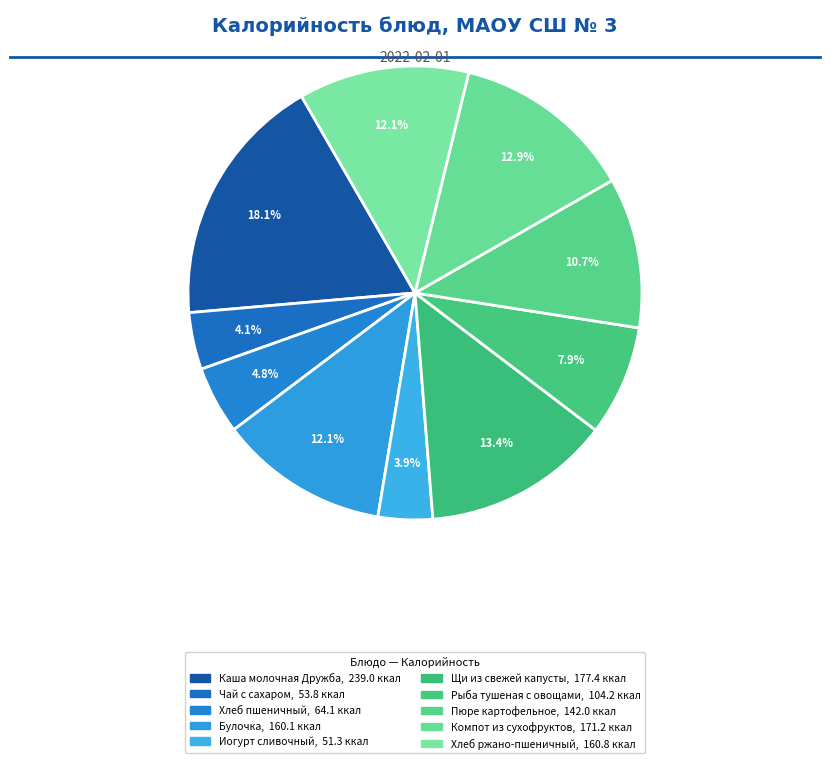

Is there a majority slice in this chart?

No